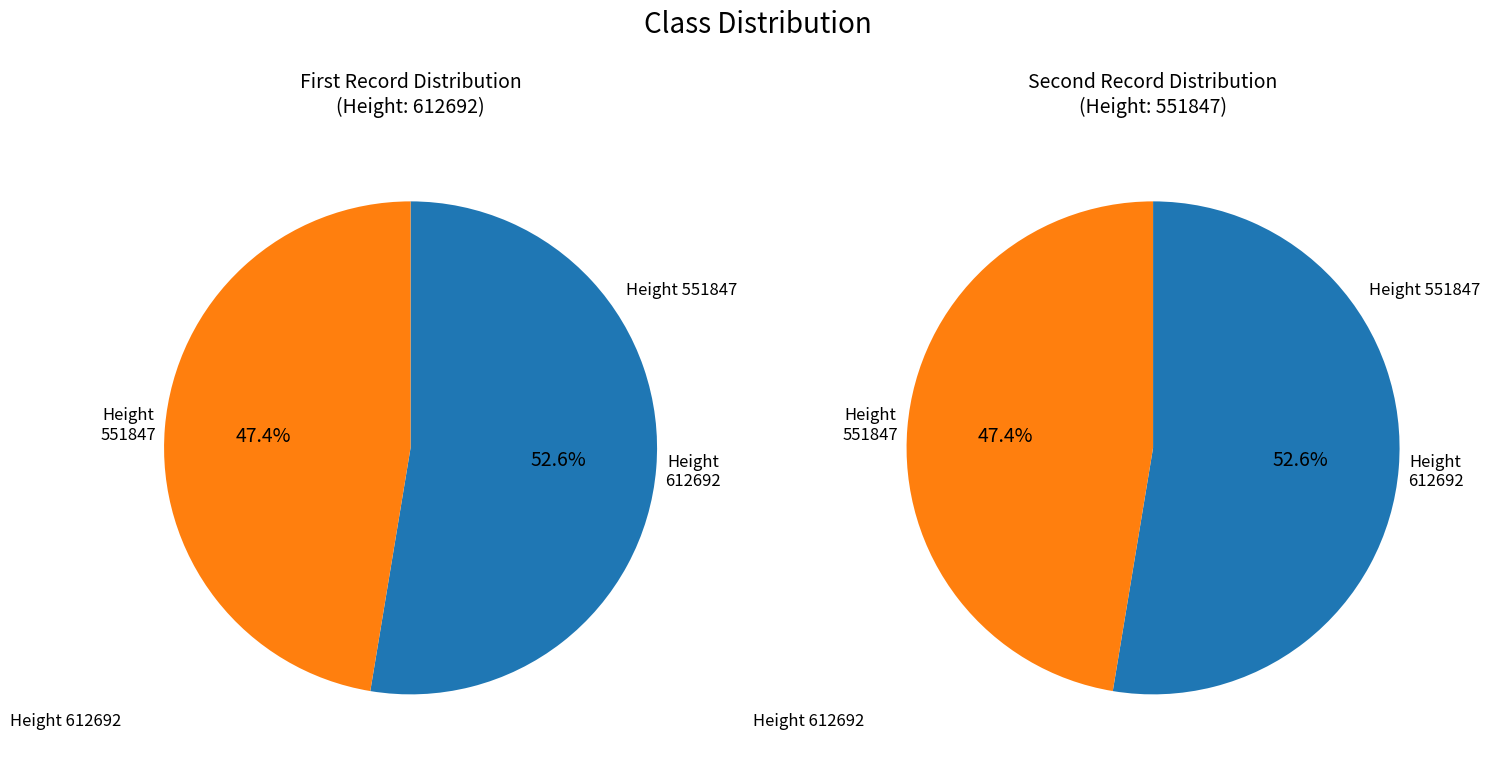

Between 612692 and 551847, which is larger?

612692